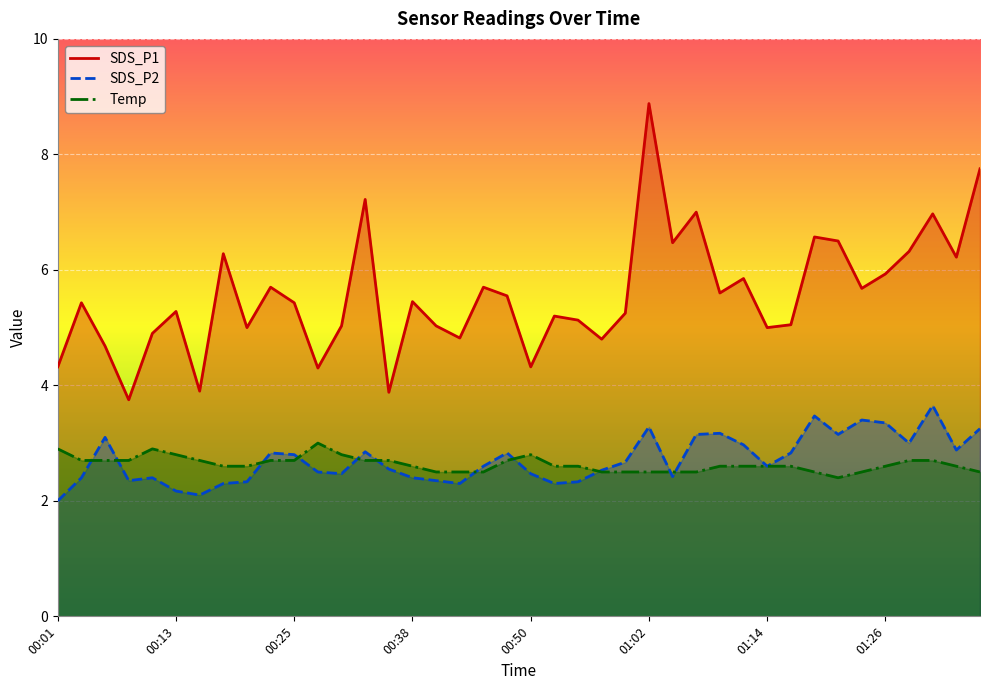

Rank the series by their maximum value, from lowest to highest.

Temp, SDS_P2, SDS_P1